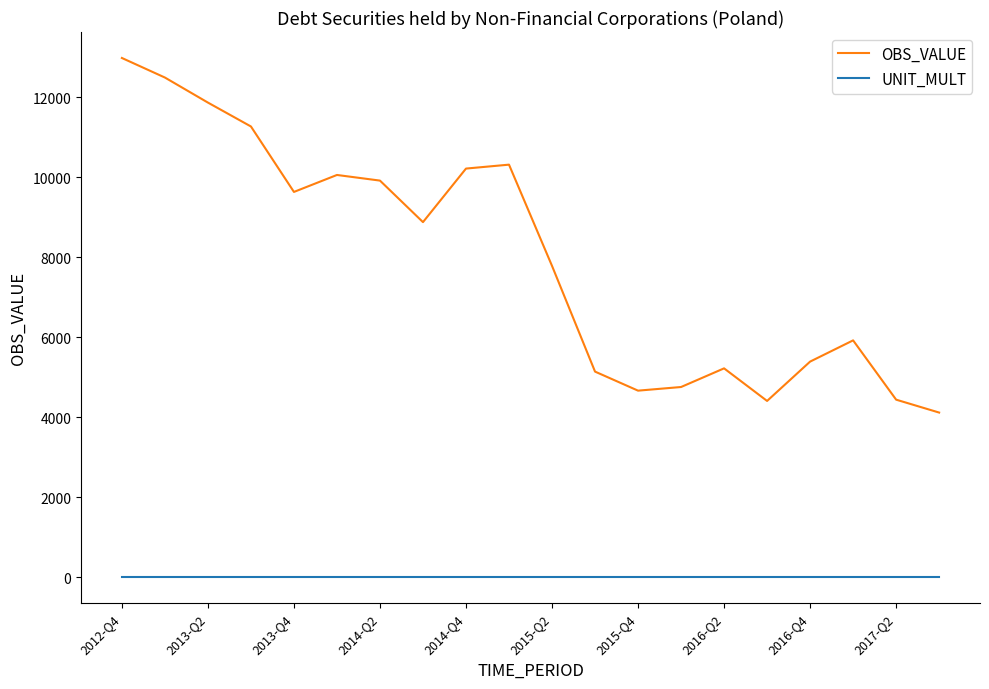

True or false: OBS_VALUE and UNIT_MULT intersect in this chart.

False